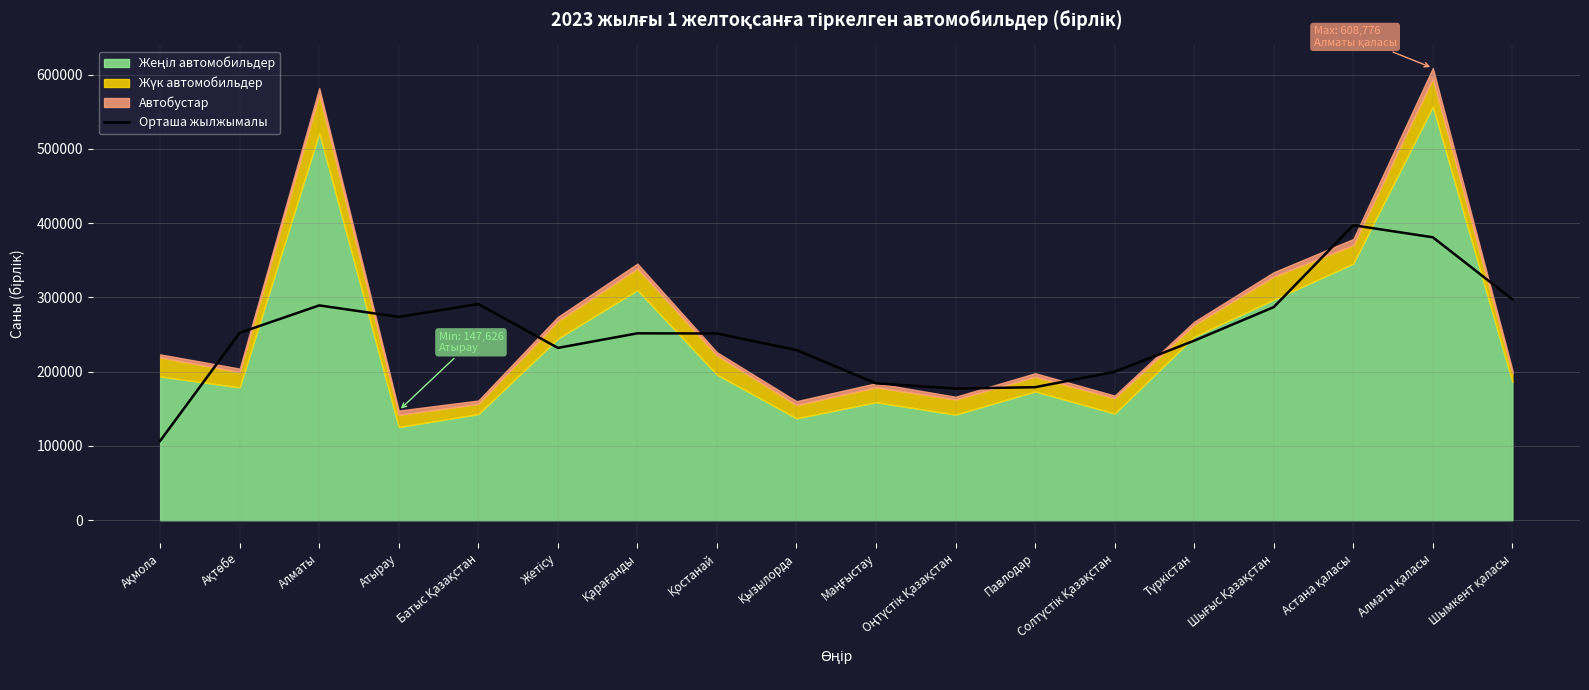

True or false: the data has more than 1 interior local peaks.

True